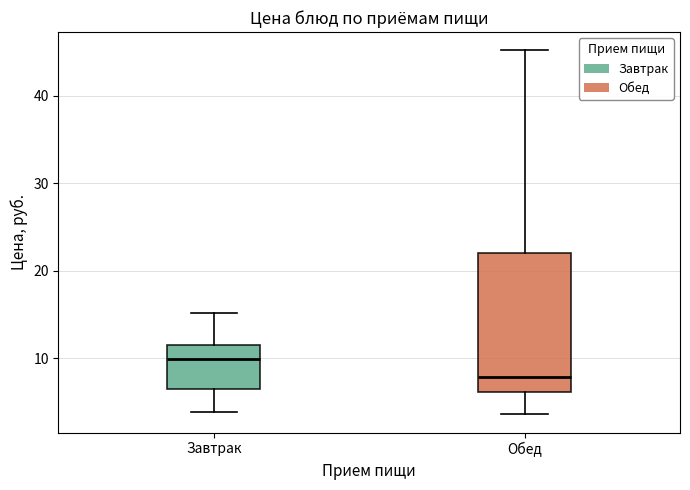

Where is the lower edge of the box for Обед on the y-axis? The values are not printed on the chart, so give them approximately, as read against the axis.

6